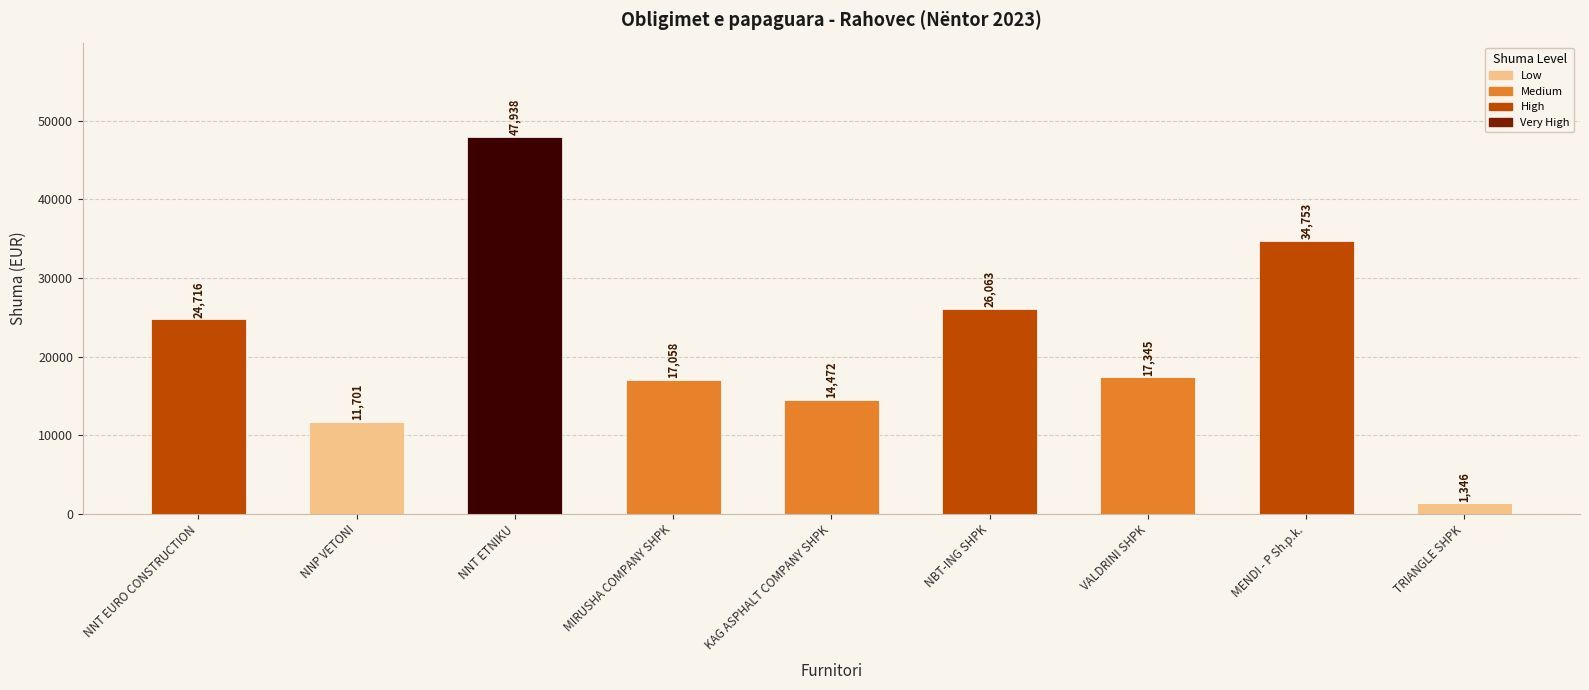

List the labels in order of value, smallest first.

TRIANGLE SHPK, NNP VETONI, KAG ASPHALT COMPANY SHPK, MIRUSHA COMPANY SHPK, VALDRINI SHPK, NNT EURO CONSTRUCTION, NBT-ING SHPK, MENDI - P Sh.p.k., NNT ETNIKU